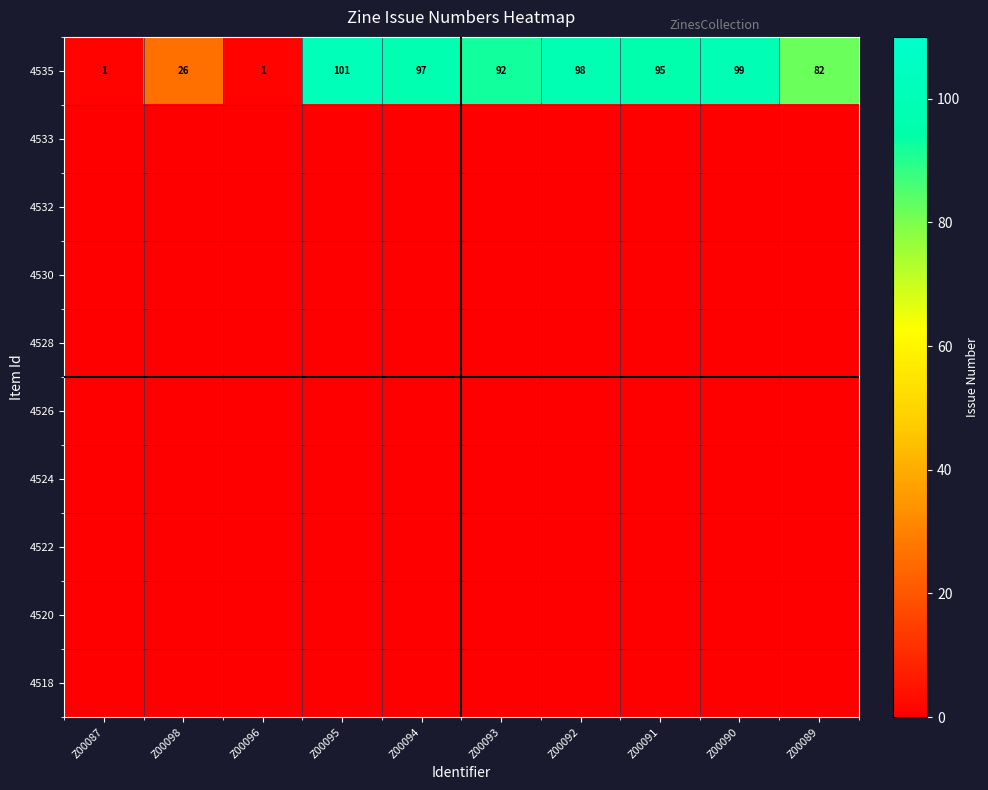

Count the number of data series in this chart.

10